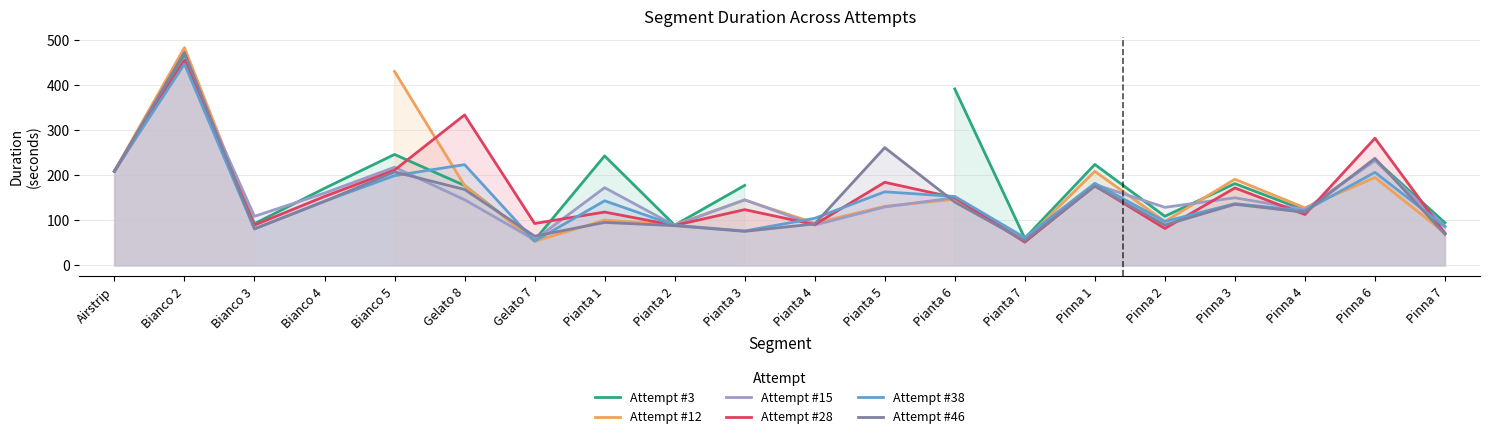

Is it true that Attempt #3 equals 94.8 at Pinna 7?

True